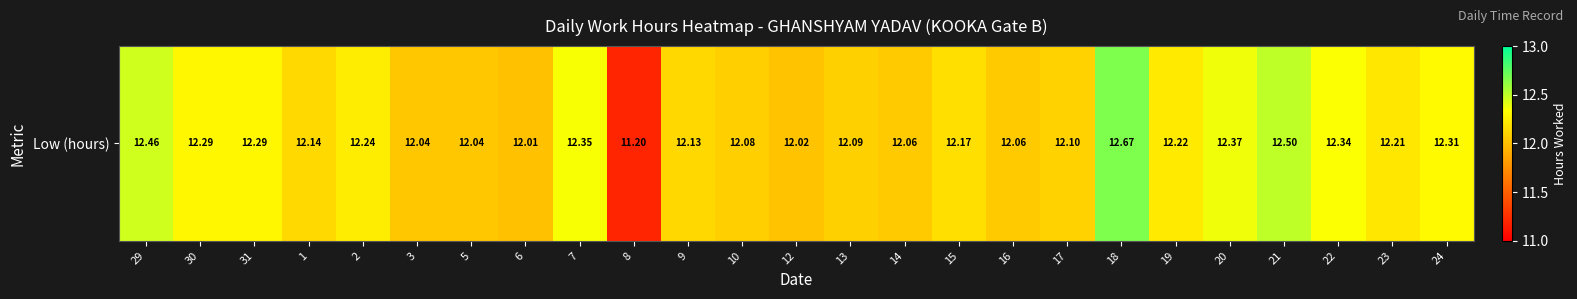

How many data points does each series have?

25